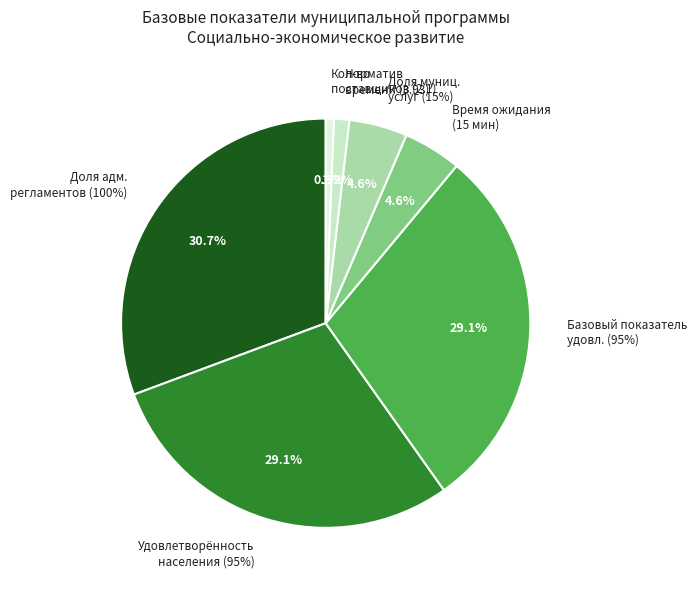

Count the number of slices in the pie.

7